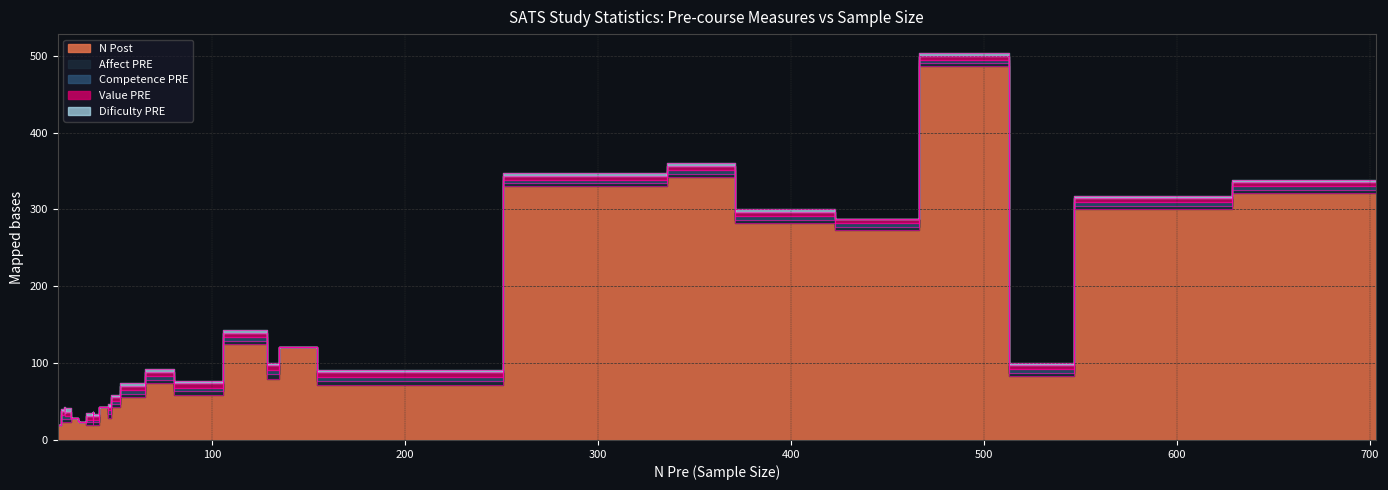

Which category has the highest value across all series?

487